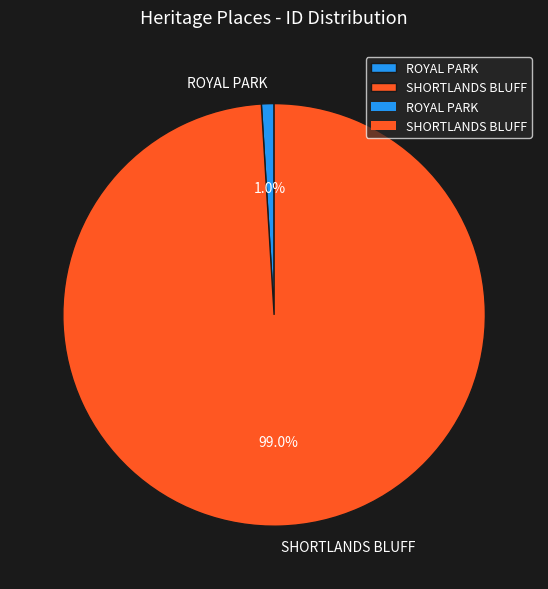

What is the smallest slice in the pie chart?

ROYAL PARK